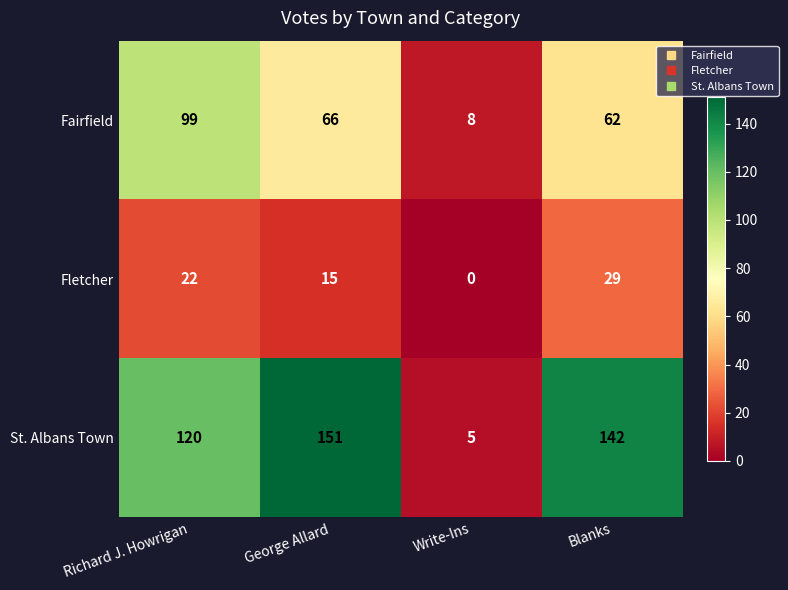

The value of St. Albans Town at George Allard is 151. True or false?

True